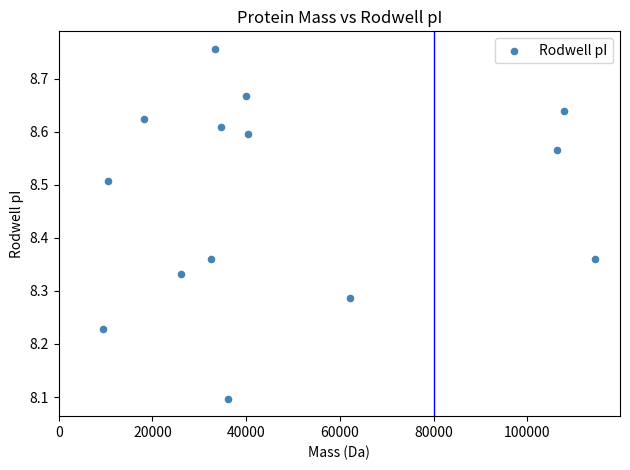

What Y value in the scatter plot is closest to 8?

8.1